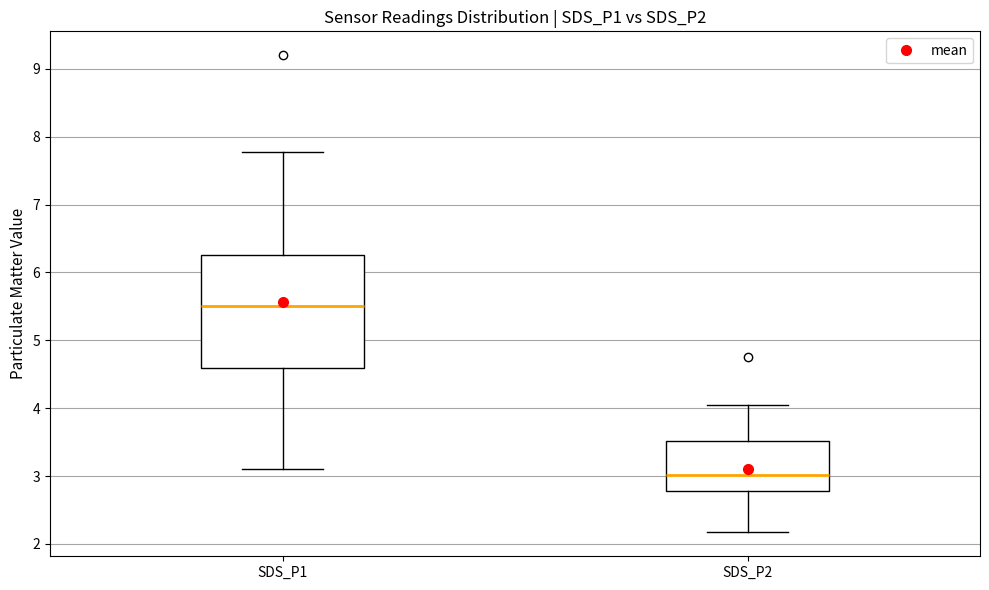

Reading left to right, read every box against the y-axis: the position of its median line, the range the box covers, and the ends of its whiskers. The values are not printed on the chart, so give them approximately, as read against the axis.

SDS_P1: median 5.5, box 4.6 to 6.3, whiskers 3.1 to 7.8
SDS_P2: median 3.0, box 2.8 to 3.5, whiskers 2.2 to 4.1